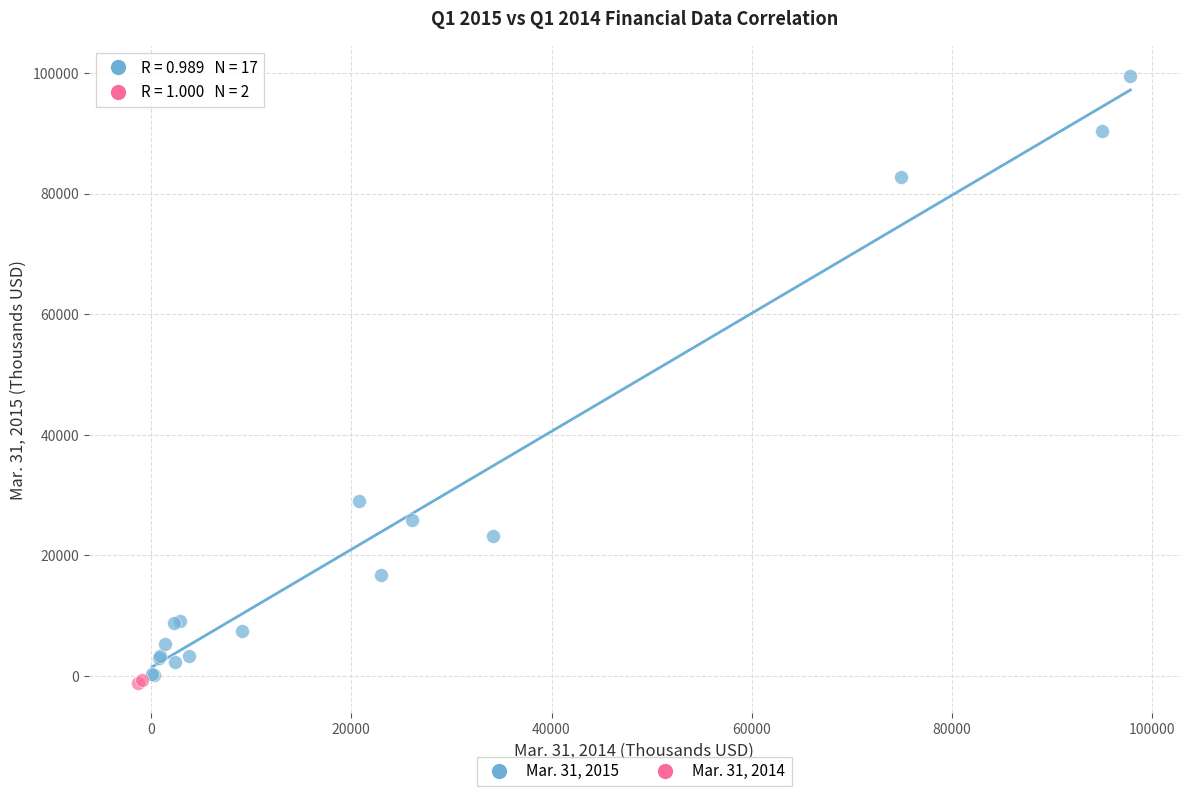

What are all the series names shown in the legend?

Mar. 31, 2015, Mar. 31, 2014